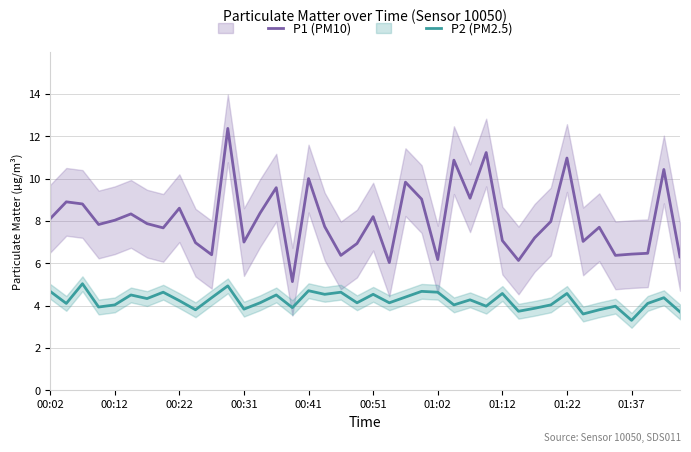

What is the average value of the P1 (PM10) series?

8.0